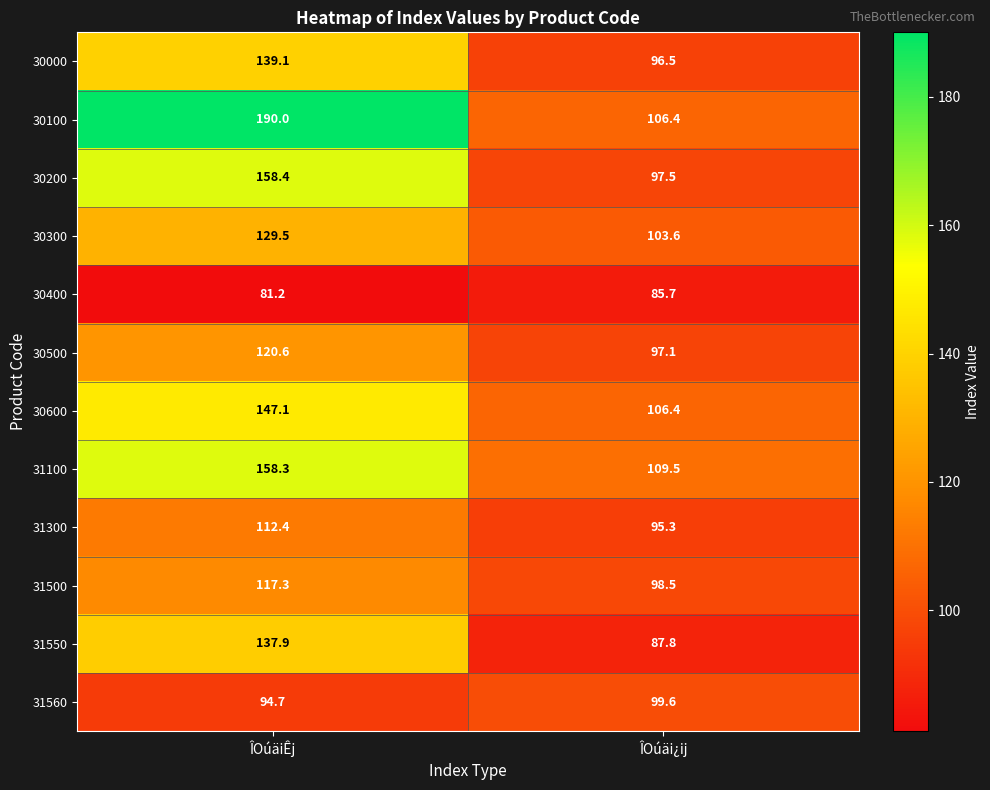

What is the difference between the highest and lowest values at ÎOúäi¿ij?

23.8